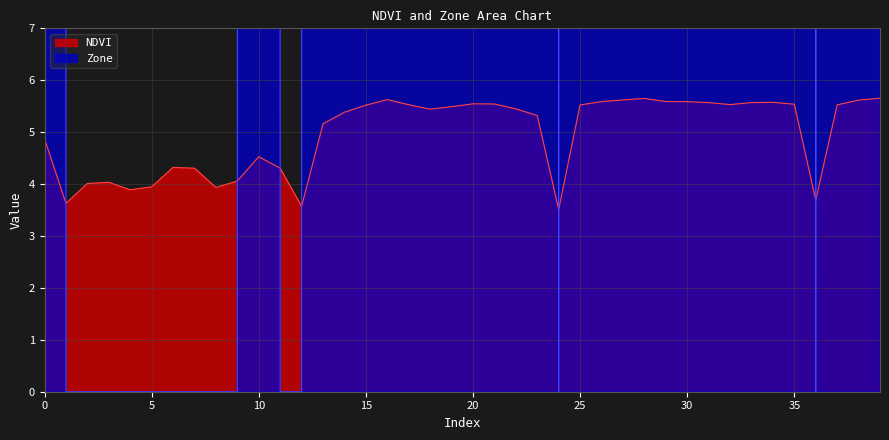

True or false: Zone has more than 1 points higher than both neighbors.

False